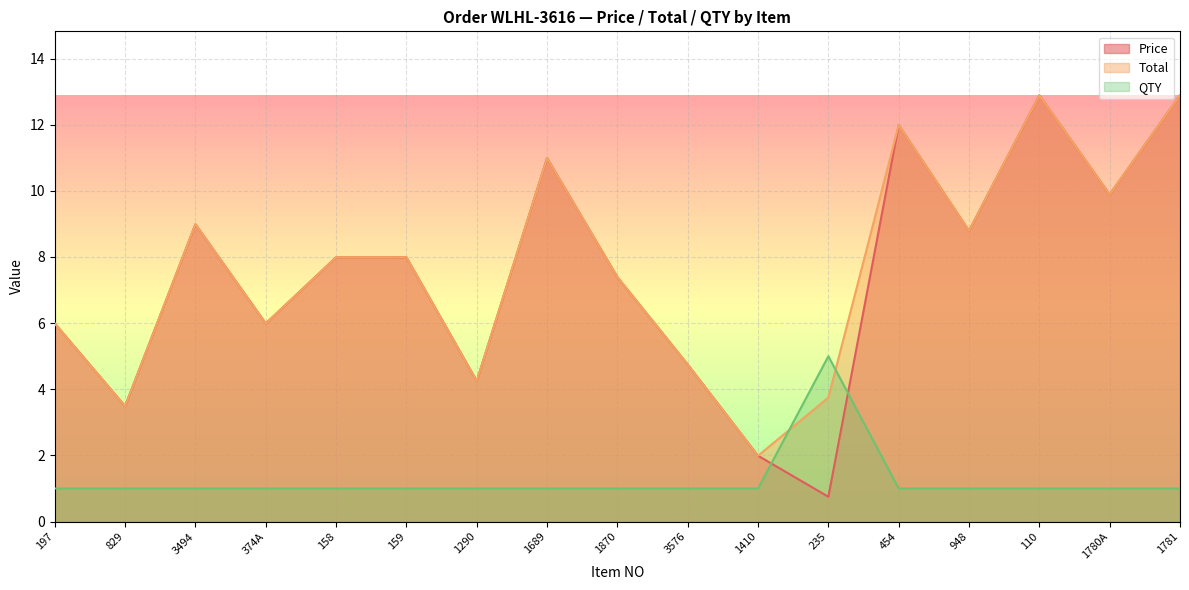

Is the value of Price at 374A greater than the value of Total at 374A?

No